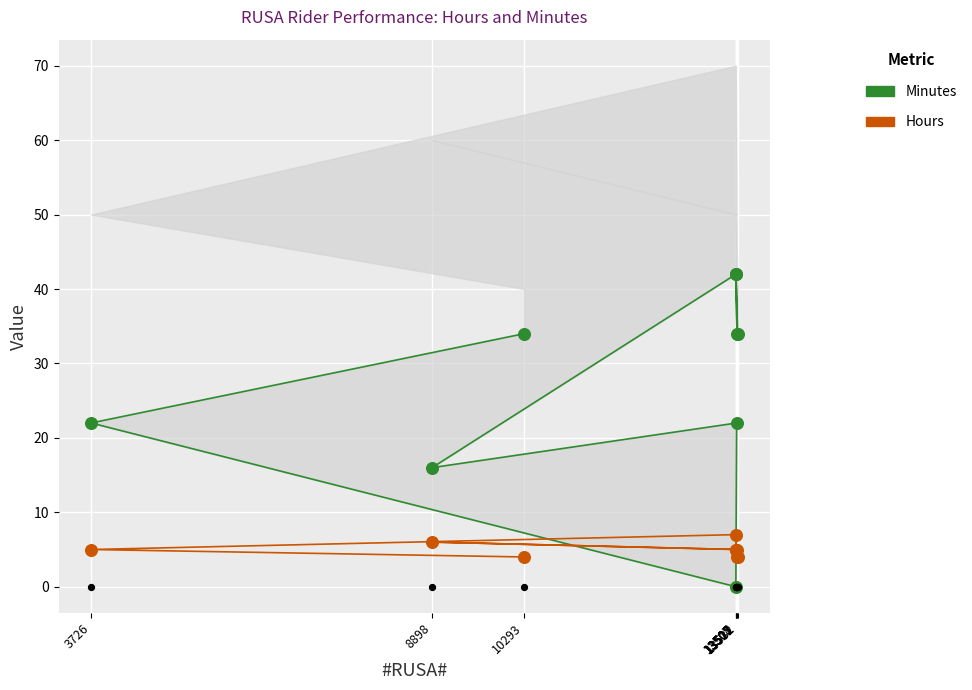

Is the value of Hours at 10293 greater than the value of Minutes at 8898?

No